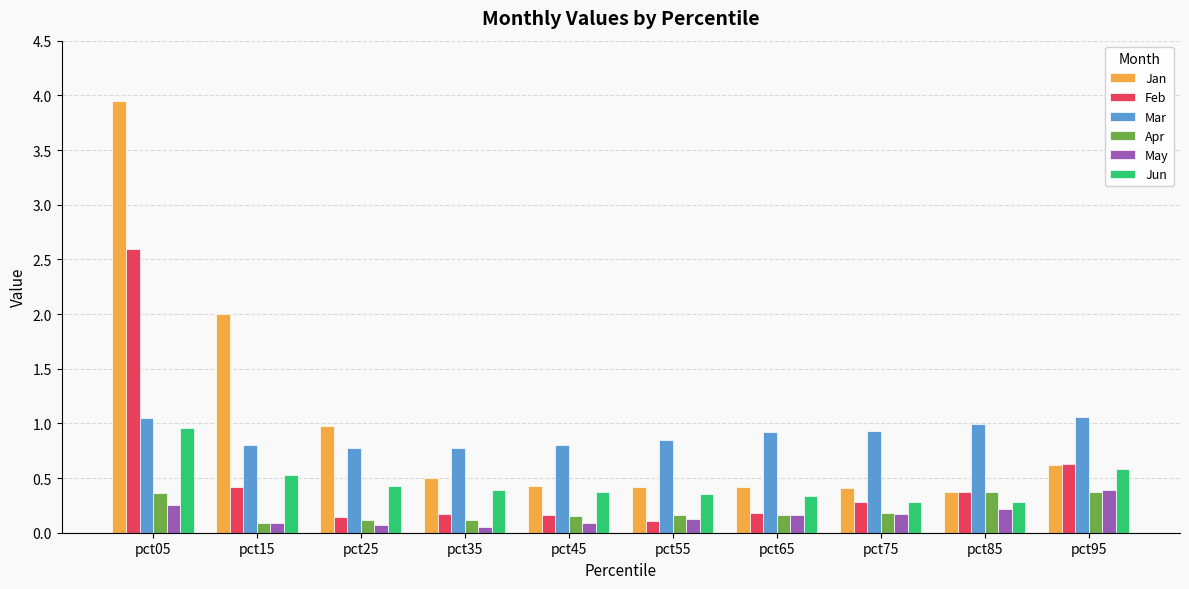

The May series shows 0.1 at pct25. True or false?

True